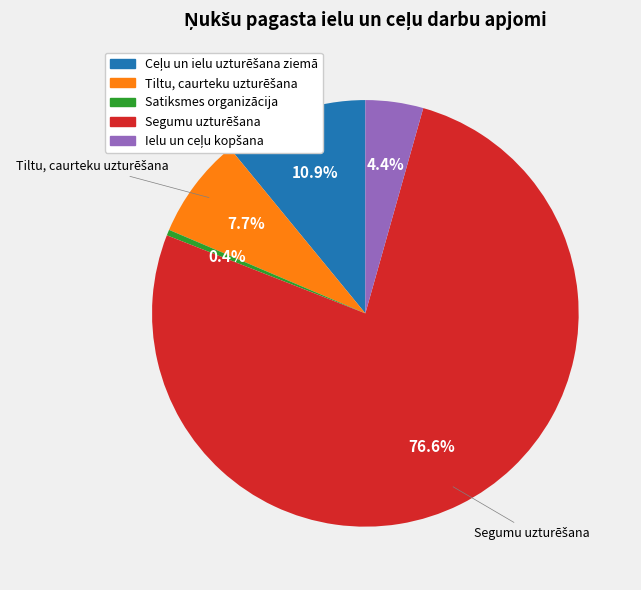

Which slice is the smallest?

Satiksmes organizācija